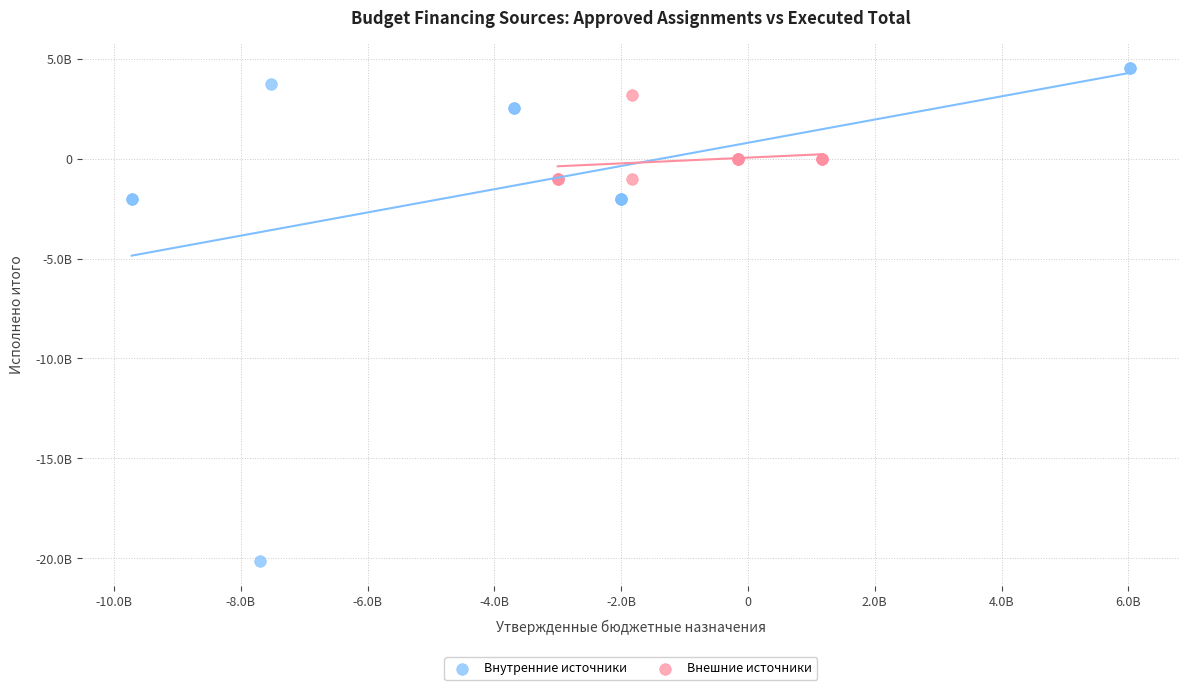

Which series contains the highest Y value?

Внутренние источники